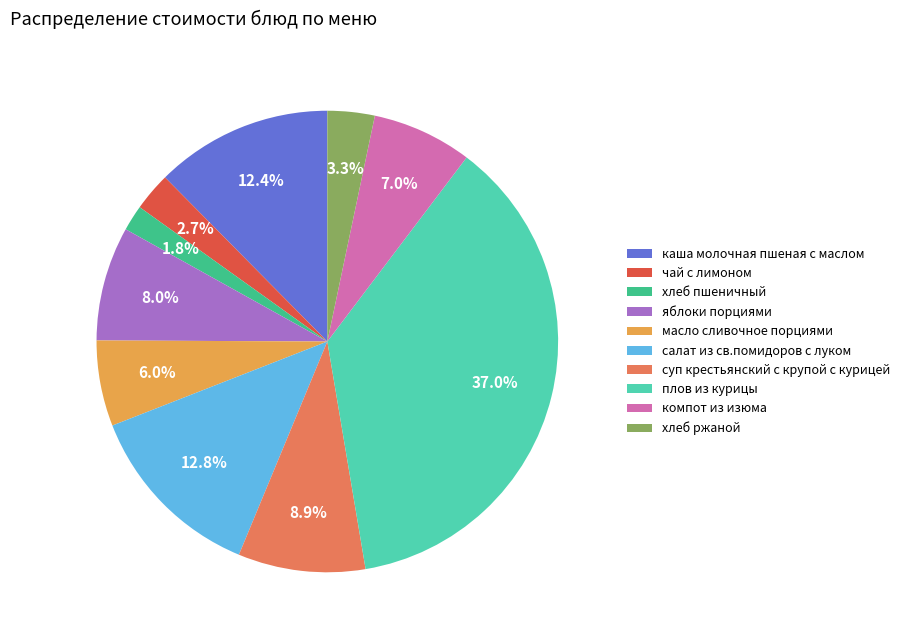

What percentage is the каша молочная пшеная с маслом slice, to the nearest percent?

12%